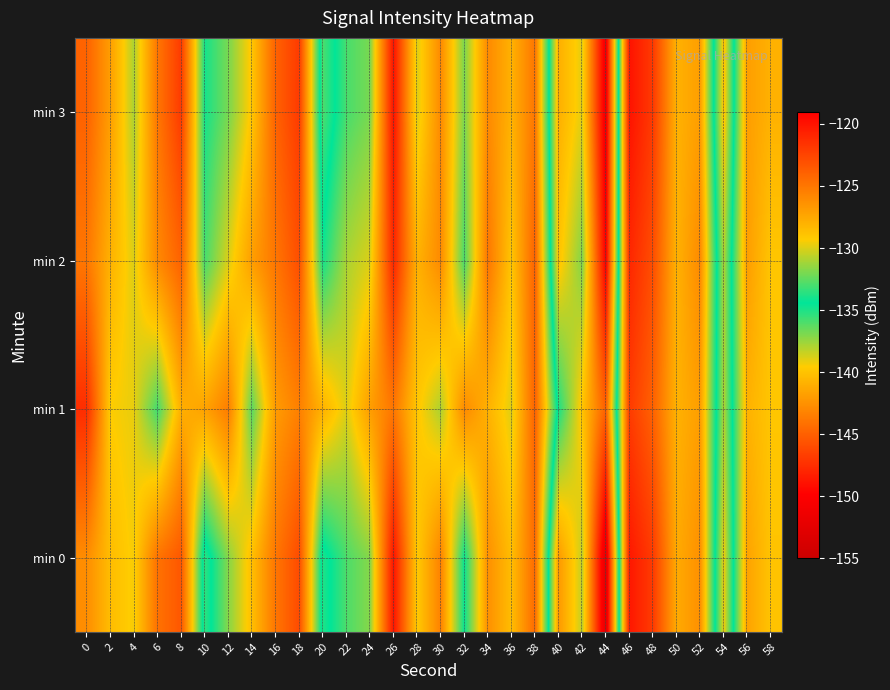

Count the number of categories in the chart.

30